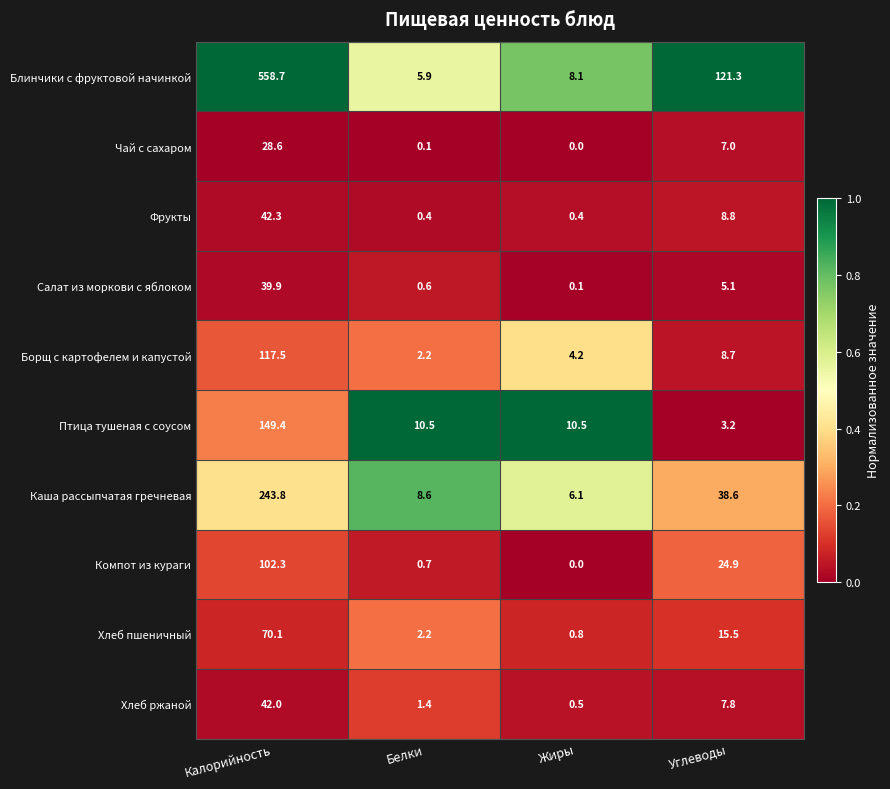

Rank the series by their maximum value, from lowest to highest.

Чай с сахаром, Салат из моркови с яблоком, Хлеб ржаной, Фрукты, Хлеб пшеничный, Компот из кураги, Борщ с картофелем и капустой, Птица тушеная с соусом, Каша рассыпчатая гречневая, Блинчики с фруктовой начинкой